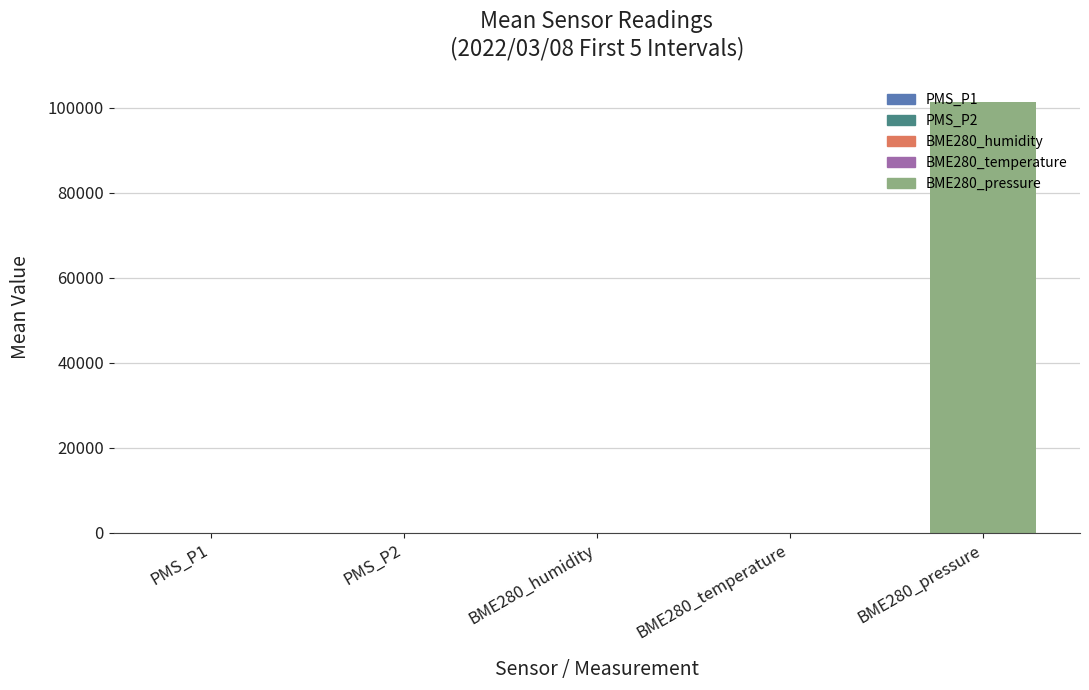

What is the maximum value shown in the chart?

101309.0